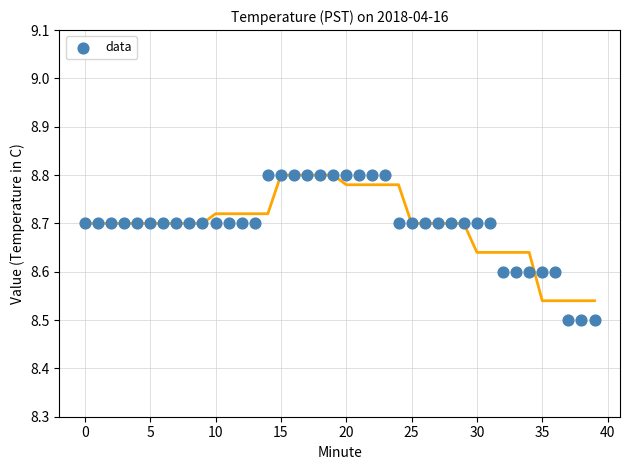

What is the range of Y values (max minus min)?

0.3